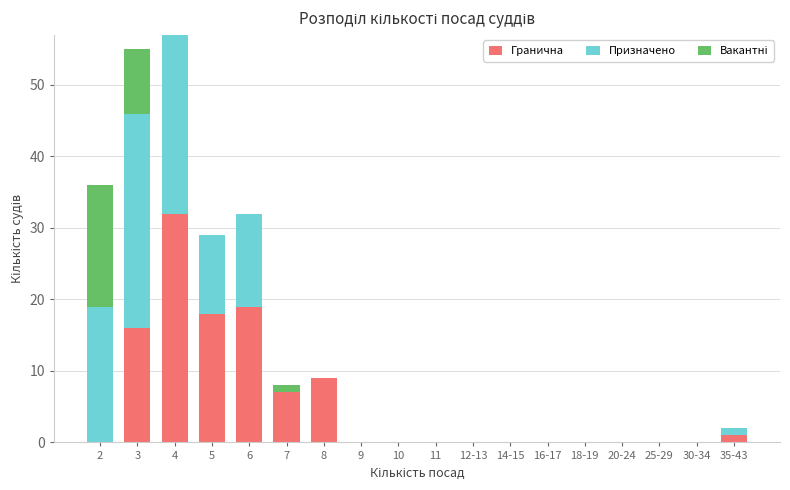

What is the total value across all series at 5?

29